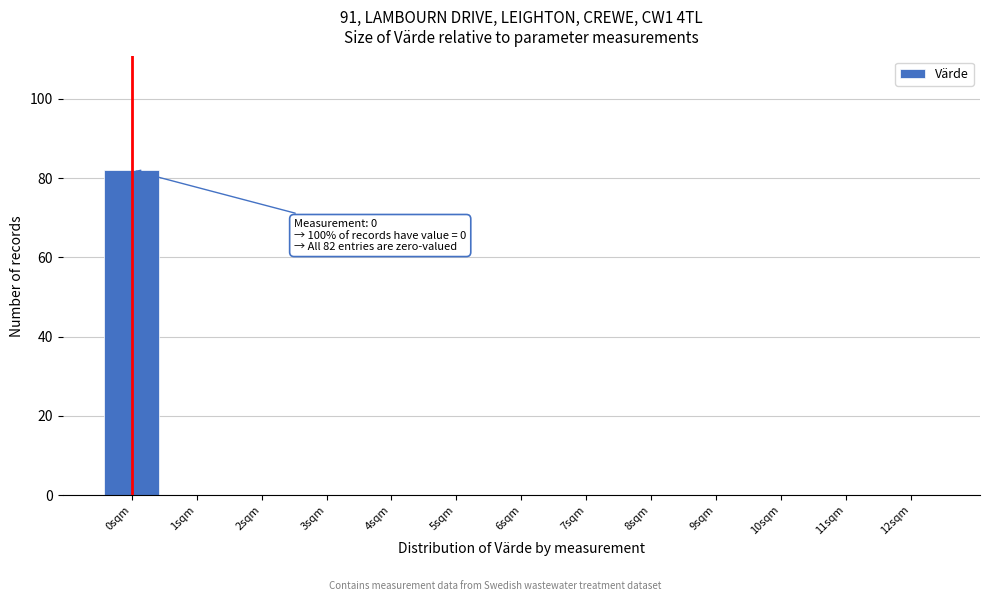

Reading right to left, transcribe all the data shown in this chart.

12sqm=0	11sqm=0	10sqm=0	9sqm=0	8sqm=0	7sqm=0	6sqm=0	5sqm=0	4sqm=0	3sqm=0	2sqm=0	1sqm=0	0sqm=82